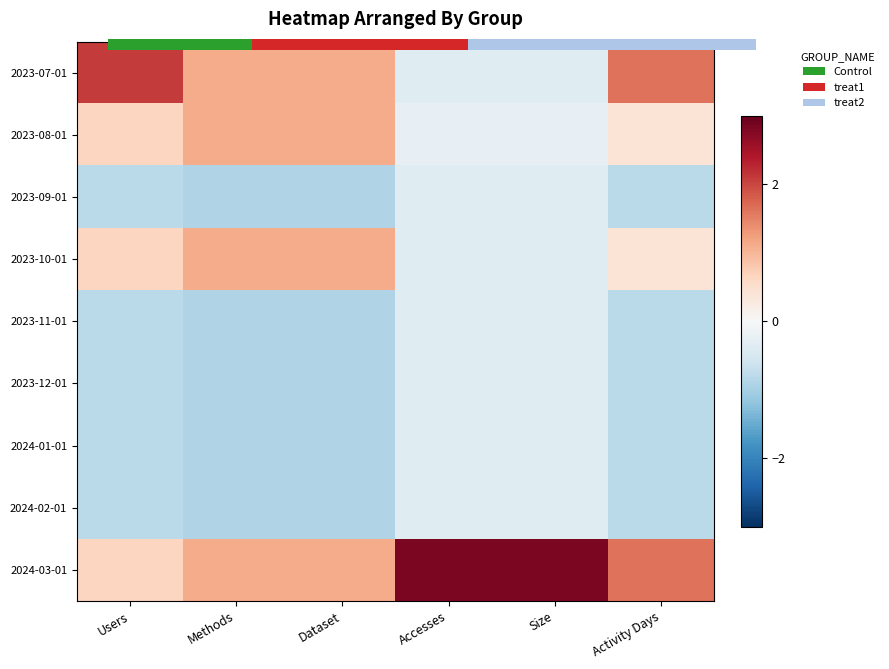

True or false: 2023-12-01 has a value of -0.6 at Activity Days.

False